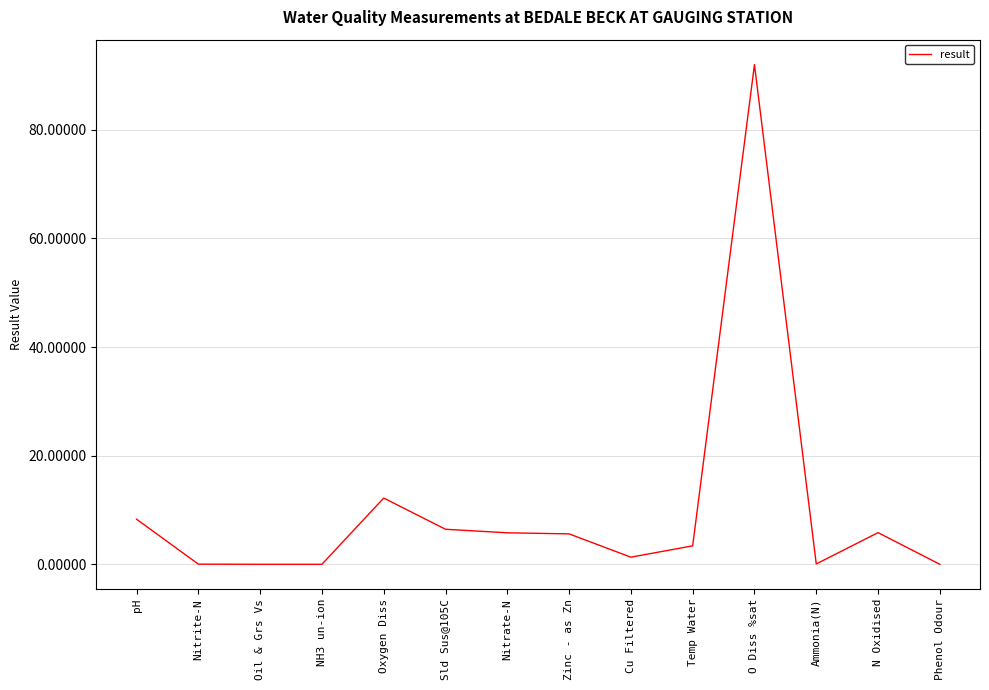

Approximately how many times larger is the value at pH compared to Temp Water?

2.4